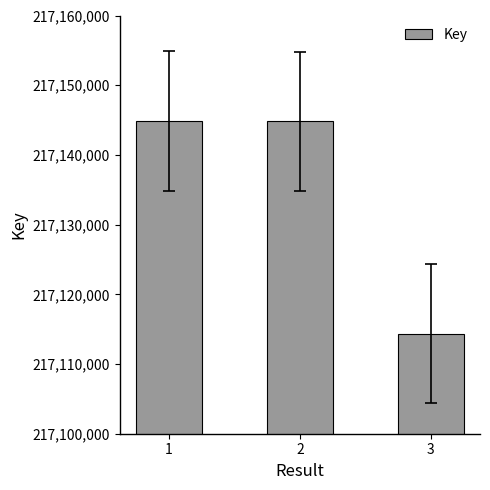

The chart shows a value of 217144887 at 1. True or false?

True